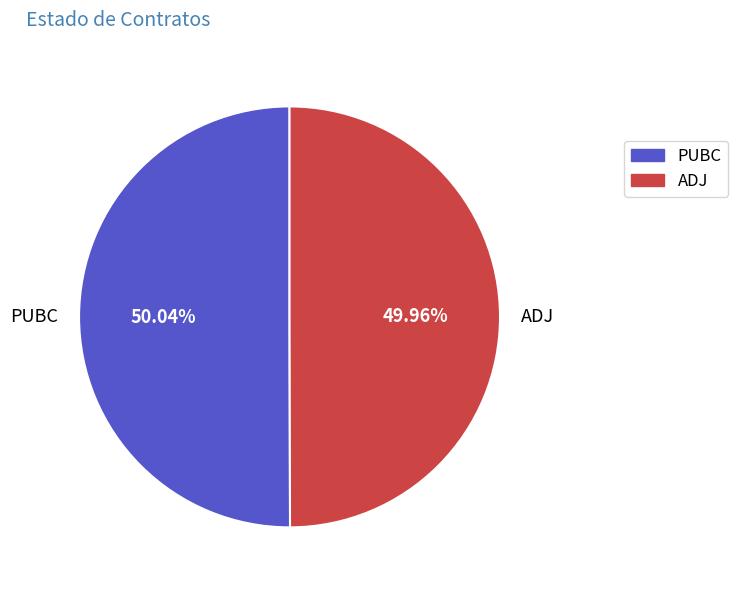

How many segments does this pie chart have?

2